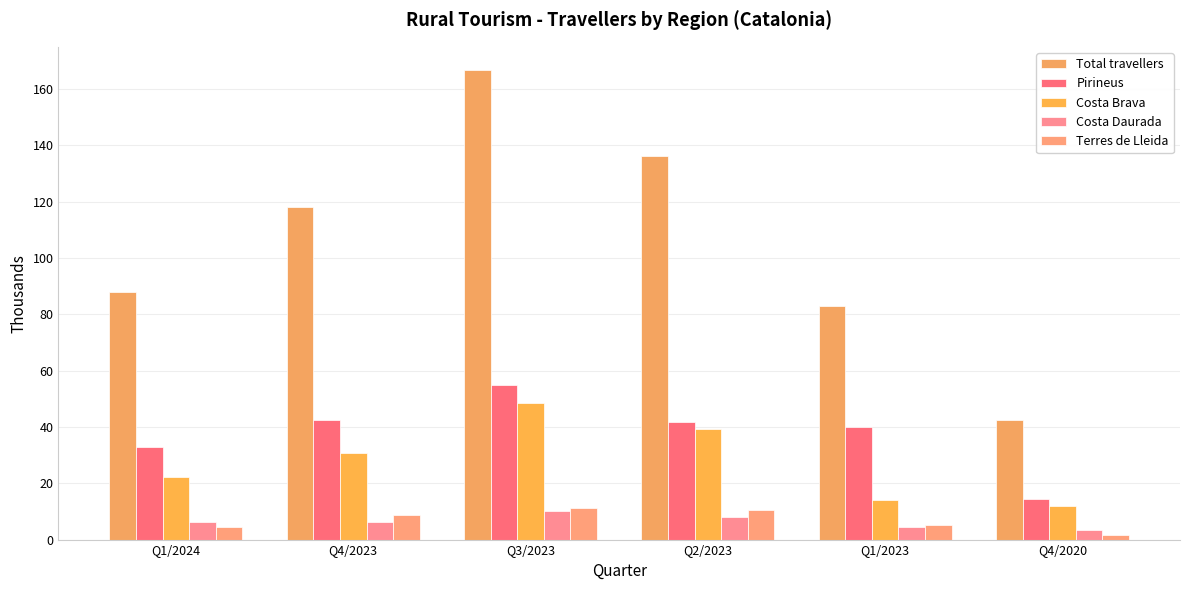

What is the label of the 6th bar from the left?

Q4/2020